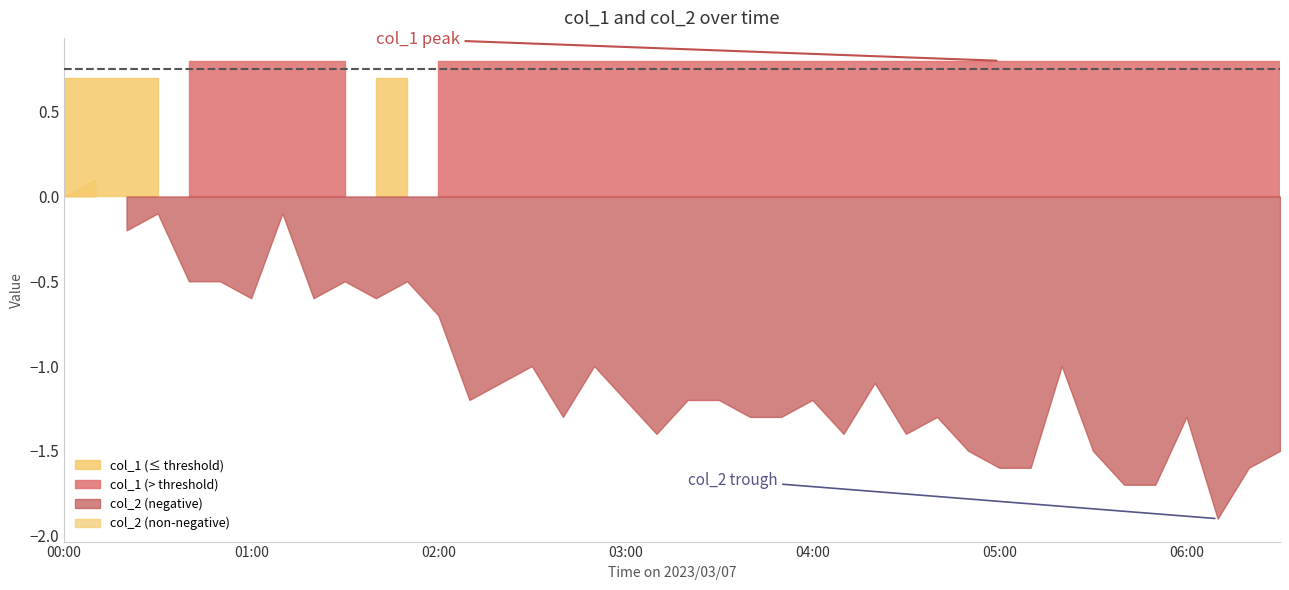

Does the chart have visible grid lines?

No